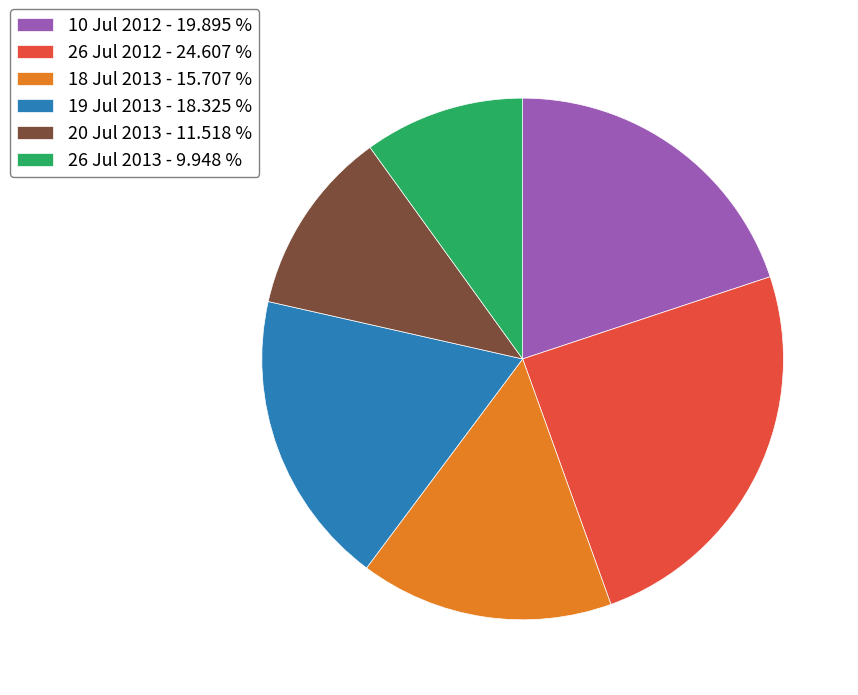

Which has a higher value, 26 Jul 2013 or 18 Jul 2013?

18 Jul 2013